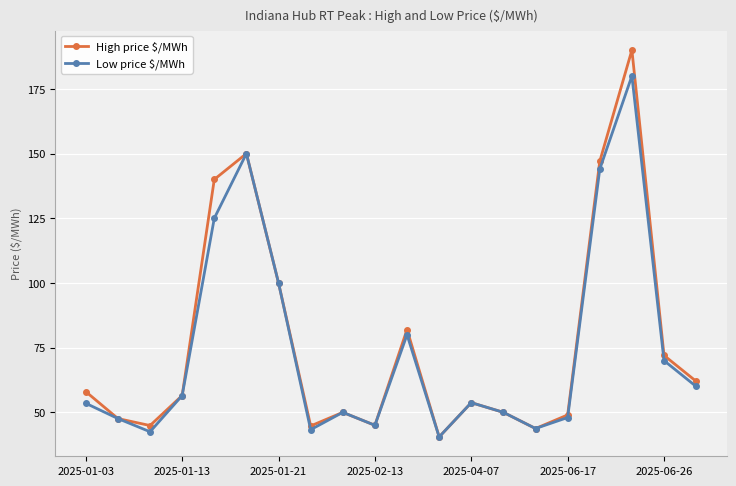

What is the value of the Low price $/MWh point at the 10th from the left?

45.0